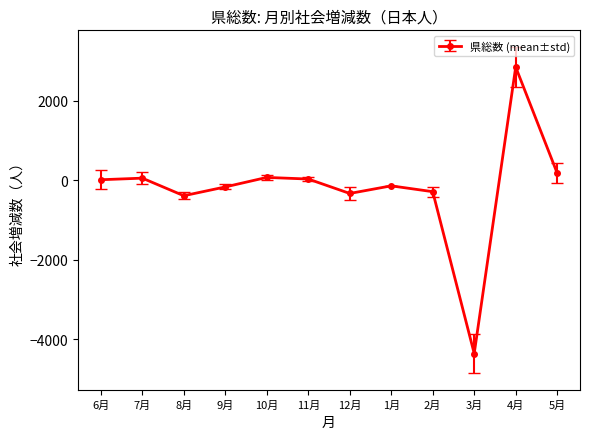

Which category has the lowest value across all series?

3月